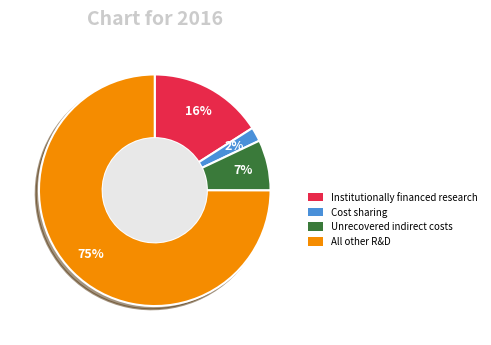

To the nearest percent, what is the difference between the largest and smallest slice percentages?

73%